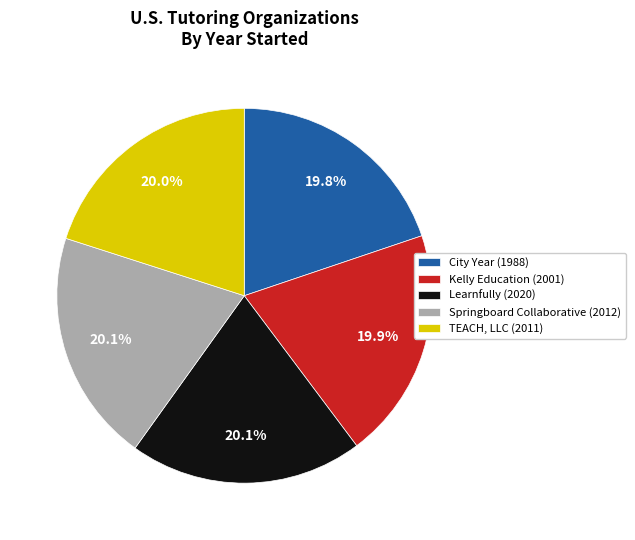

Is there any slice that represents more than half of the pie?

No